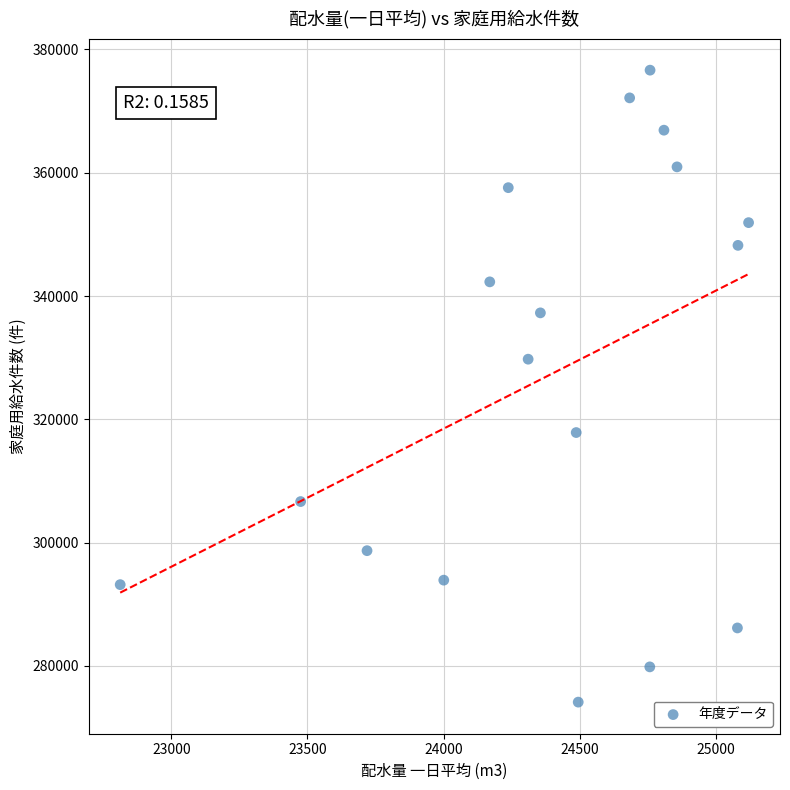

What Y value in the scatter plot is closest to 325380?

329753